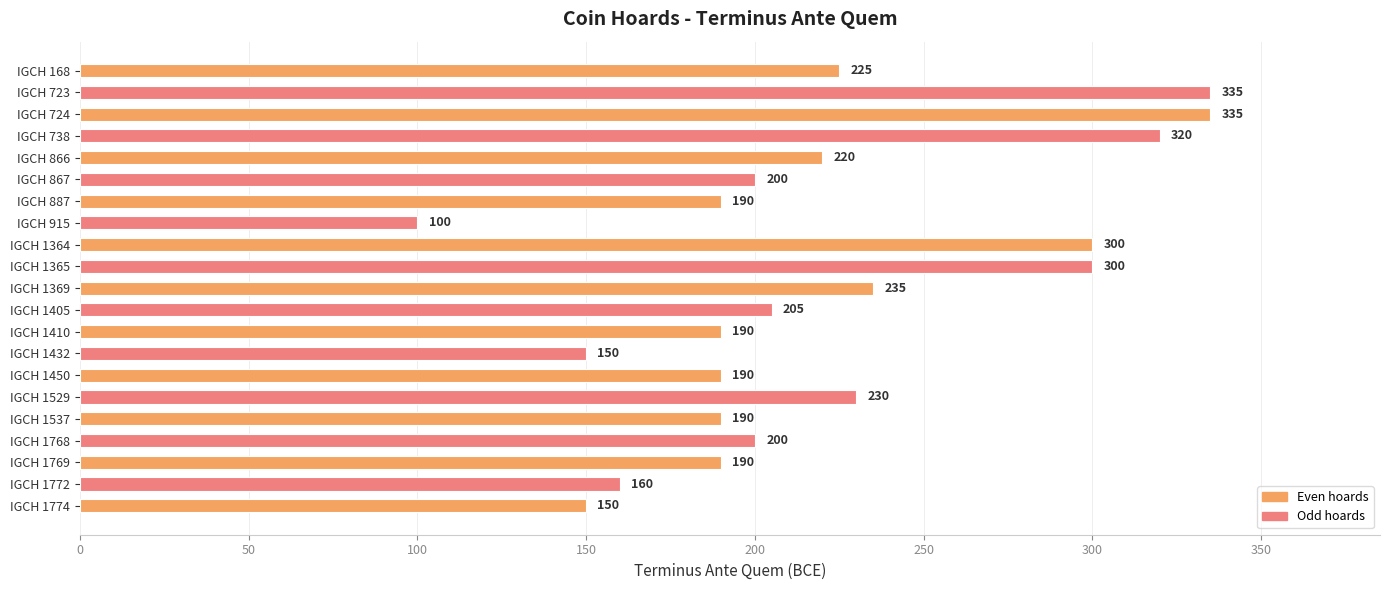

The value at IGCH 1365 is 300. True or false?

True